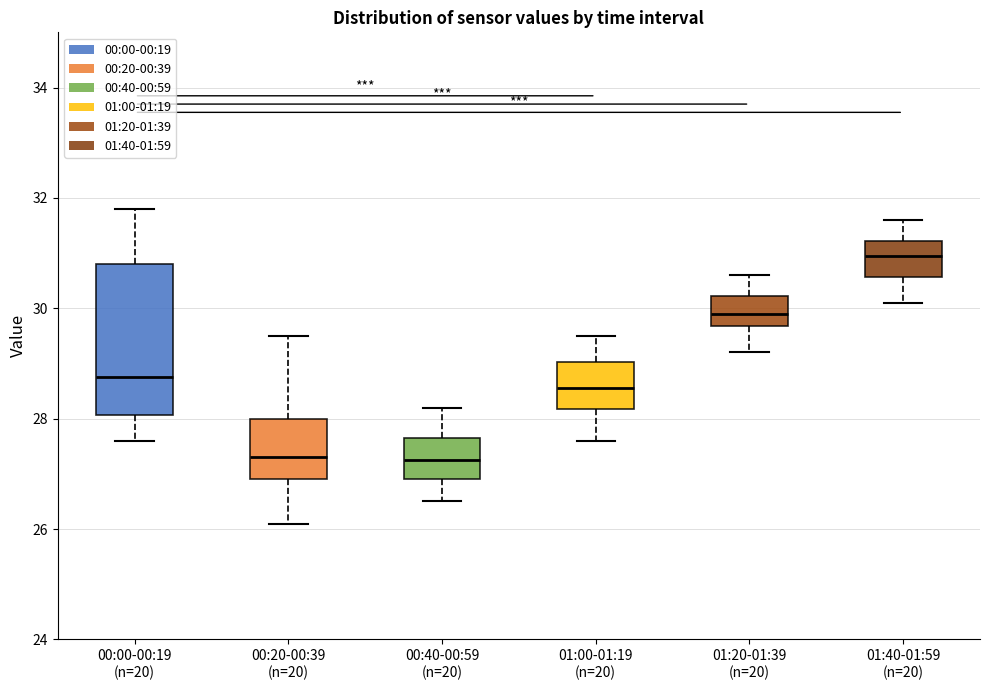

Reading left to right, read every box against the y-axis: the position of its median line, the range the box covers, and the ends of its whiskers. The values are not printed on the chart, so give them approximately, as read against the axis.

00:00-00:19 (n=20): median 28.8, box 28.0 to 30.8, whiskers 27.6 to 31.8
00:20-00:39 (n=20): median 27.4, box 27.0 to 28.0, whiskers 26.2 to 29.6
00:40-00:59 (n=20): median 27.2, box 27.0 to 27.6, whiskers 26.6 to 28.2
01:00-01:19 (n=20): median 28.6, box 28.2 to 29.0, whiskers 27.6 to 29.6
01:20-01:39 (n=20): median 30.0, box 29.6 to 30.2, whiskers 29.2 to 30.6
01:40-01:59 (n=20): median 31.0, box 30.6 to 31.2, whiskers 30.2 to 31.6